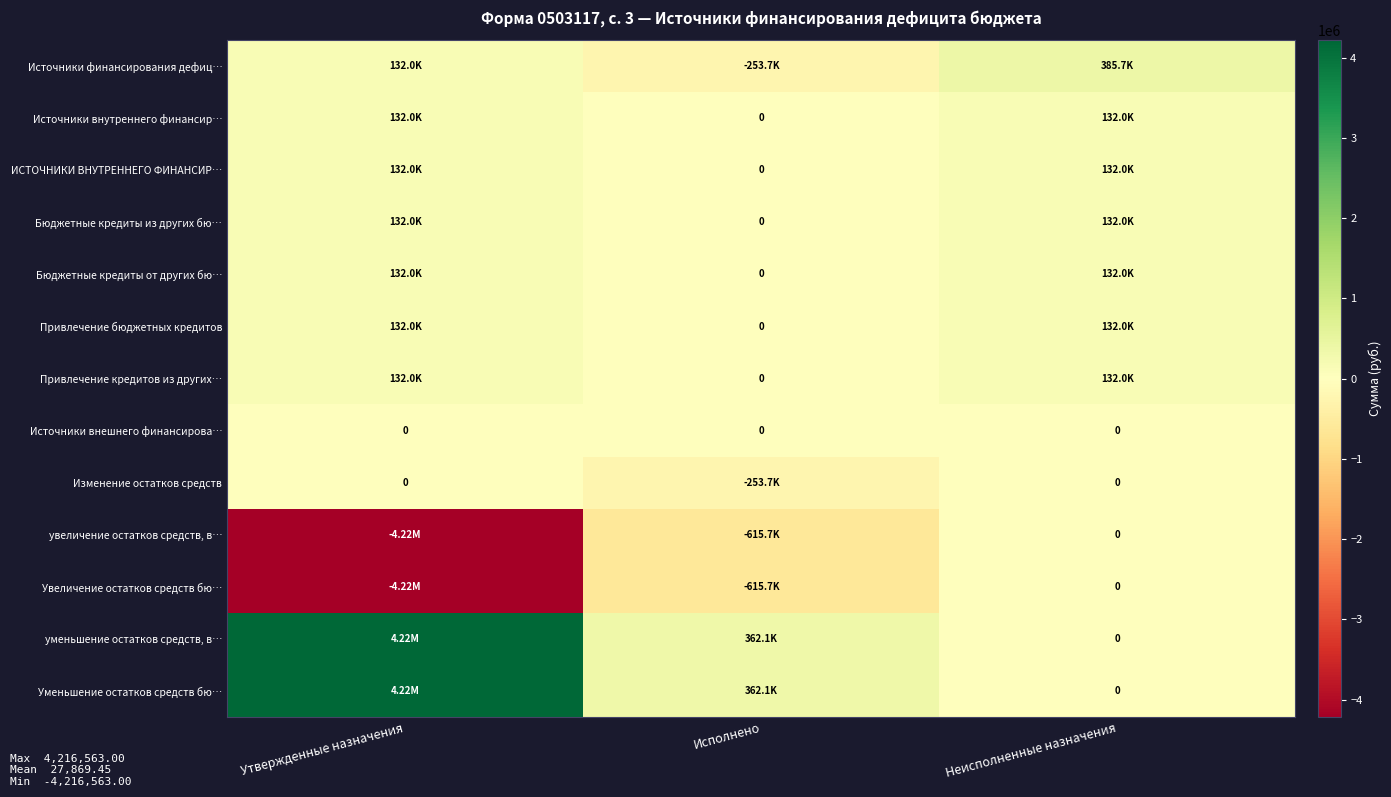

True or false: Изменение остатков средств has a value of -122995.5 at Неисполненные назначения.

False